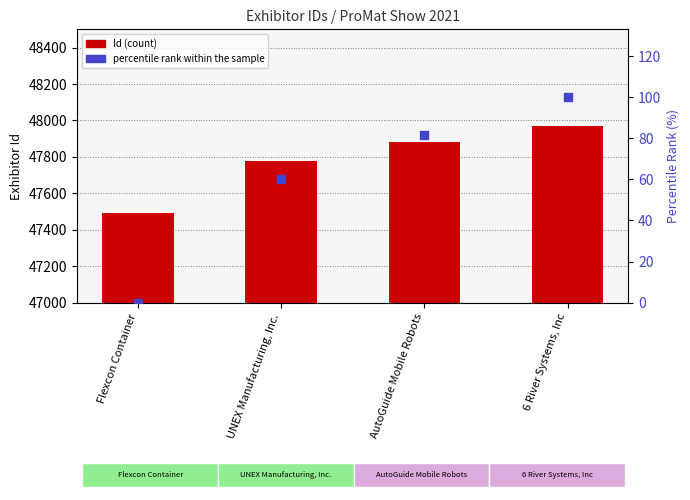

Is the value of Id at UNEX Manufacturing, Inc. greater than the value of percentile rank within the sample at AutoGuide Mobile Robots?

Yes